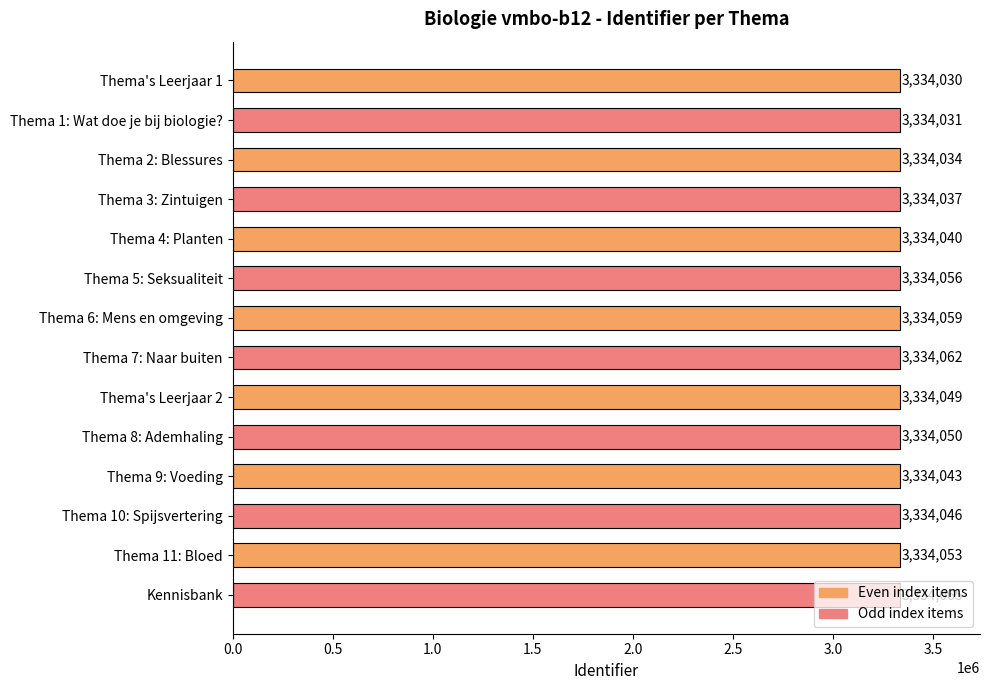

Where is the data nearest to the value 3334047?

Thema 10: Spijsvertering